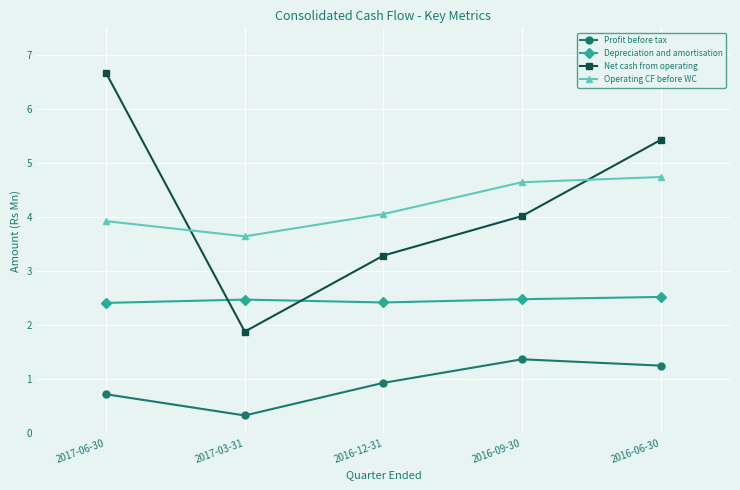

How many Depreciation and amortisation values are between 2 and 3?

5